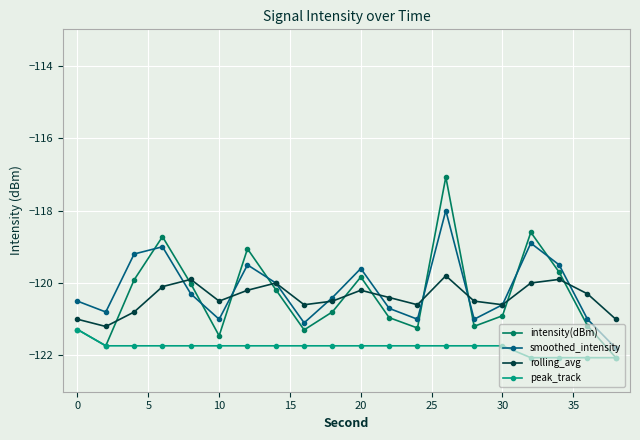

List the series in order of their peak value, lowest first.

peak_track, rolling_avg, smoothed_intensity, intensity(dBm)